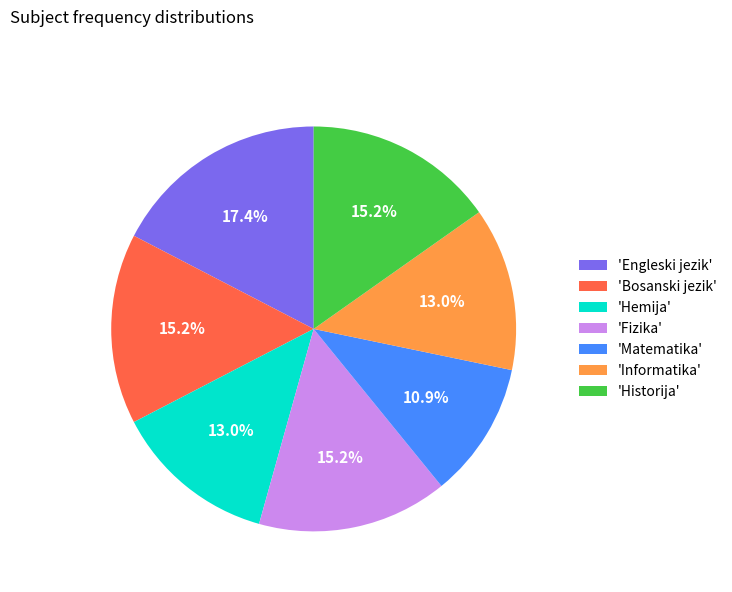

What is the smallest slice in the pie chart?

'Matematika'